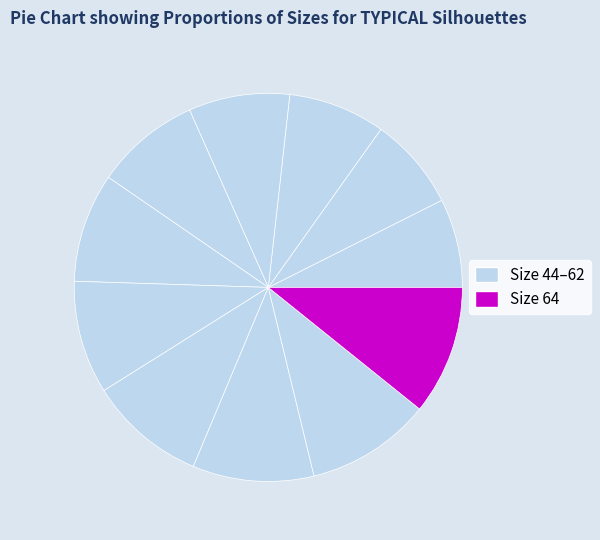

Count the number of slices in the pie.

11